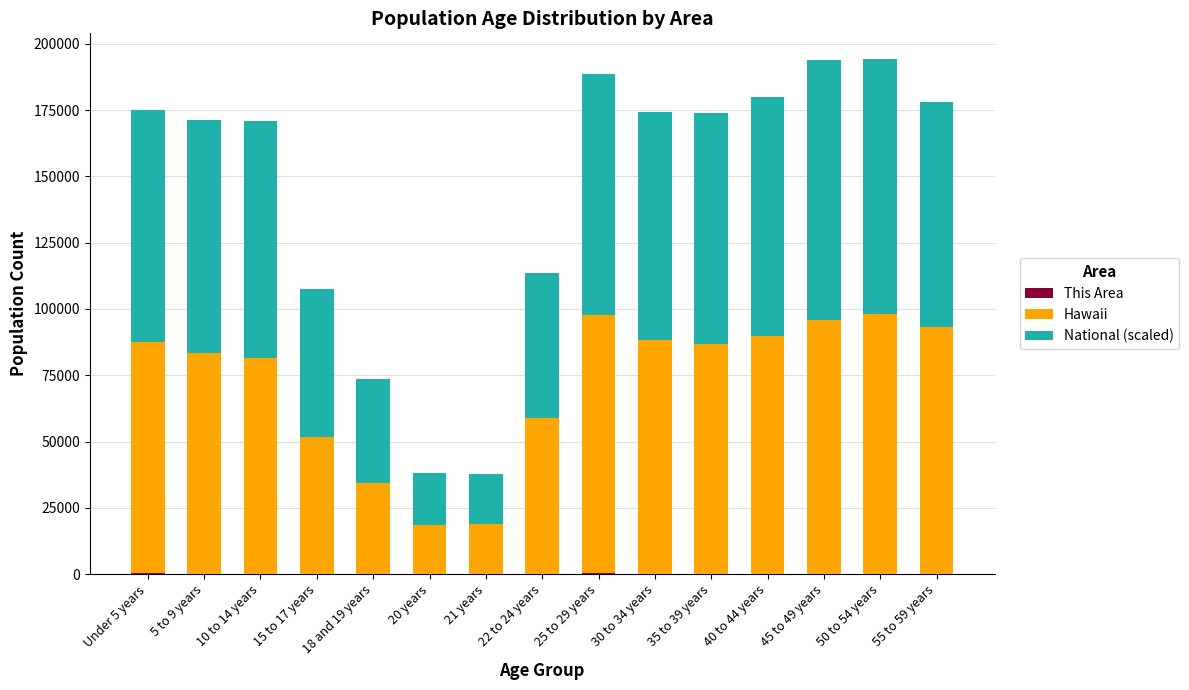

How many series are shown in this chart?

3